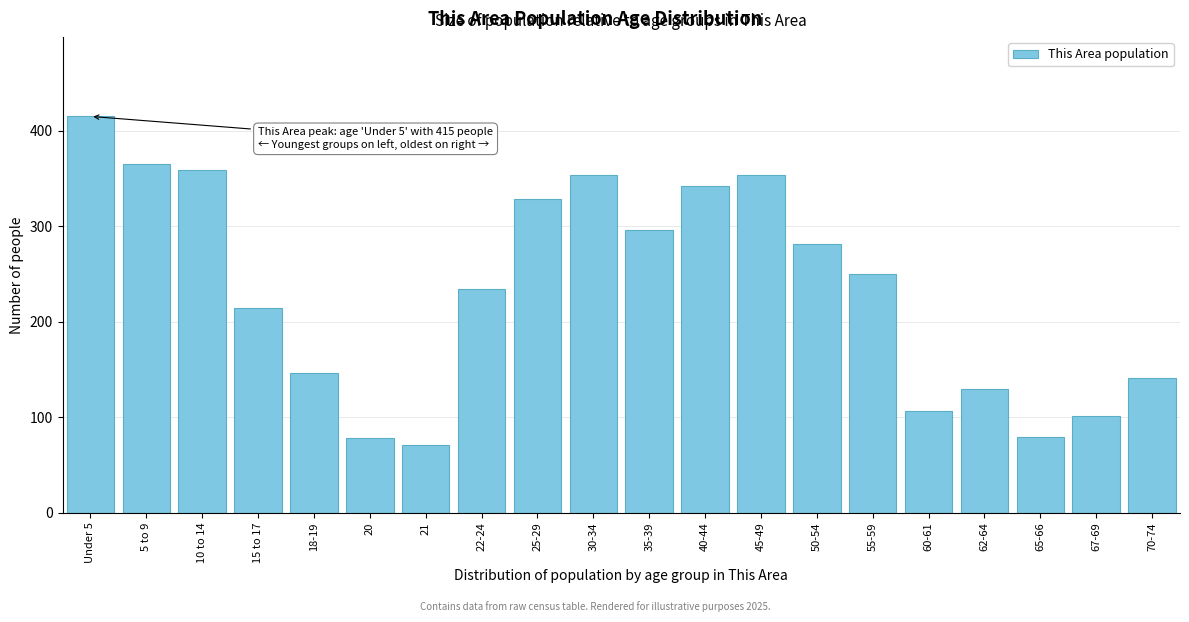

What is the change in value from 15 to 17 to 20?

-136